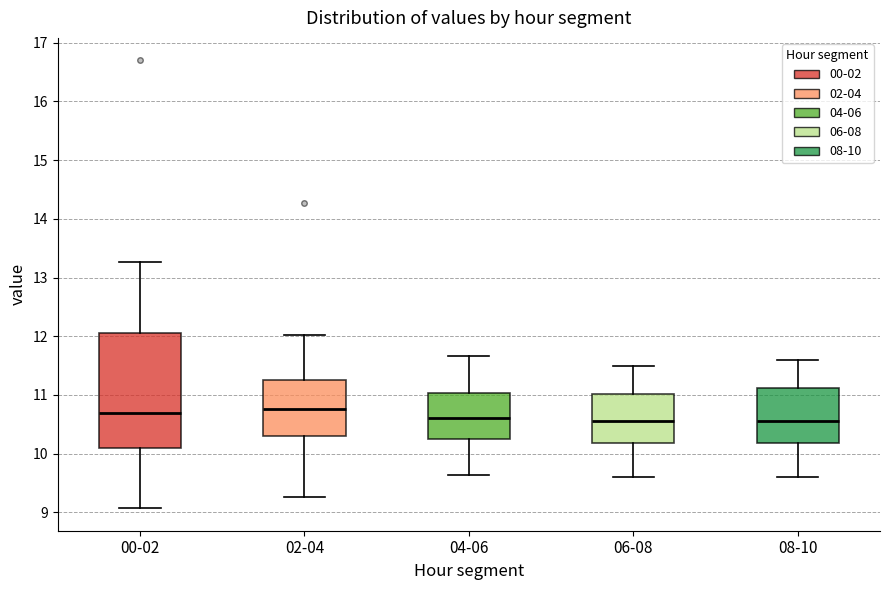

Reading left to right, transcribe this box plot: for each box, give where its median line is, the range the box spans, and where its two whiskers end, as read against the y-axis. The values are not printed on the chart, so give them approximately, as read against the axis.

00-02: median 10.7, box 10.1 to 12.0, whiskers 9.1 to 13.3
02-04: median 10.8, box 10.3 to 11.3, whiskers 9.3 to 12.0
04-06: median 10.6, box 10.3 to 11.0, whiskers 9.6 to 11.7
06-08: median 10.6, box 10.2 to 11.0, whiskers 9.6 to 11.5
08-10: median 10.6, box 10.2 to 11.1, whiskers 9.6 to 11.6